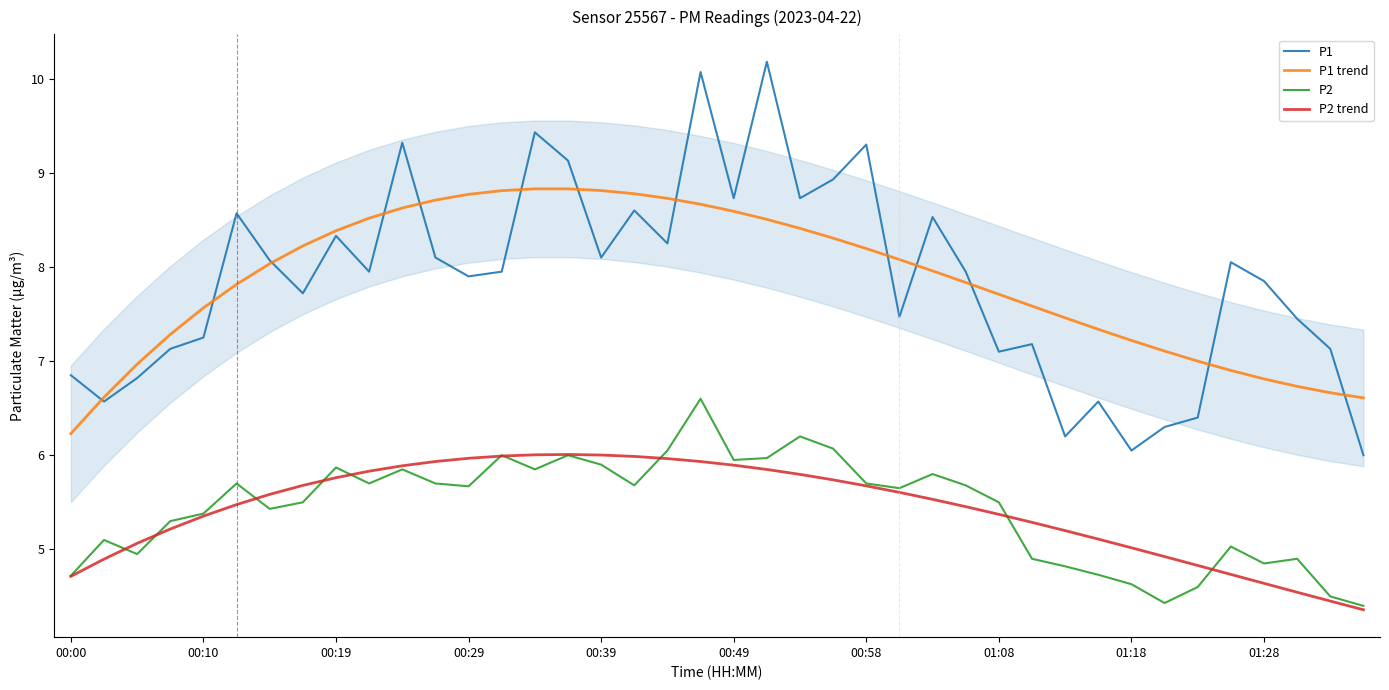

The P1 series shows 1.6 at 33. True or false?

False